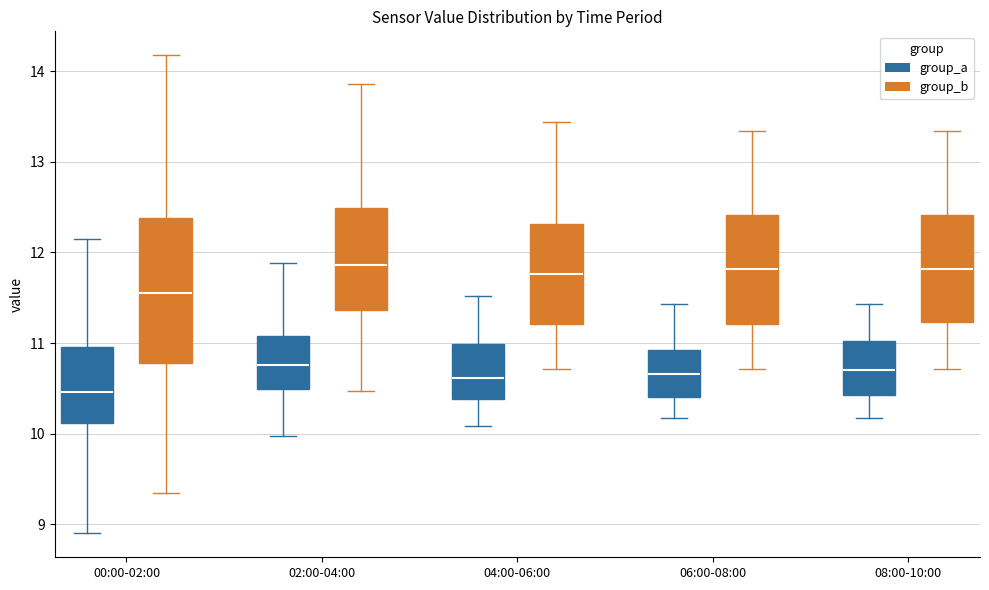

Reading left to right, transcribe this box plot: for each box, give where its median line is, the range the box spans, and where its two whiskers end, as read against the y-axis. The values are not printed on the chart, so give them approximately, as read against the axis.

00:00-02:00 (group_a): median 10.5, box 10.1 to 11.0, whiskers 8.9 to 12.2
00:00-02:00 (group_b): median 11.6, box 10.8 to 12.4, whiskers 9.3 to 14.2
02:00-04:00 (group_a): median 10.8, box 10.5 to 11.1, whiskers 10.0 to 11.9
02:00-04:00 (group_b): median 11.9, box 11.4 to 12.5, whiskers 10.5 to 13.9
04:00-06:00 (group_a): median 10.6, box 10.4 to 11.0, whiskers 10.1 to 11.5
04:00-06:00 (group_b): median 11.8, box 11.2 to 12.3, whiskers 10.7 to 13.4
06:00-08:00 (group_a): median 10.7, box 10.4 to 10.9, whiskers 10.2 to 11.4
06:00-08:00 (group_b): median 11.8, box 11.2 to 12.4, whiskers 10.7 to 13.3
08:00-10:00 (group_a): median 10.7, box 10.4 to 11.0, whiskers 10.2 to 11.4
08:00-10:00 (group_b): median 11.8, box 11.2 to 12.4, whiskers 10.7 to 13.3